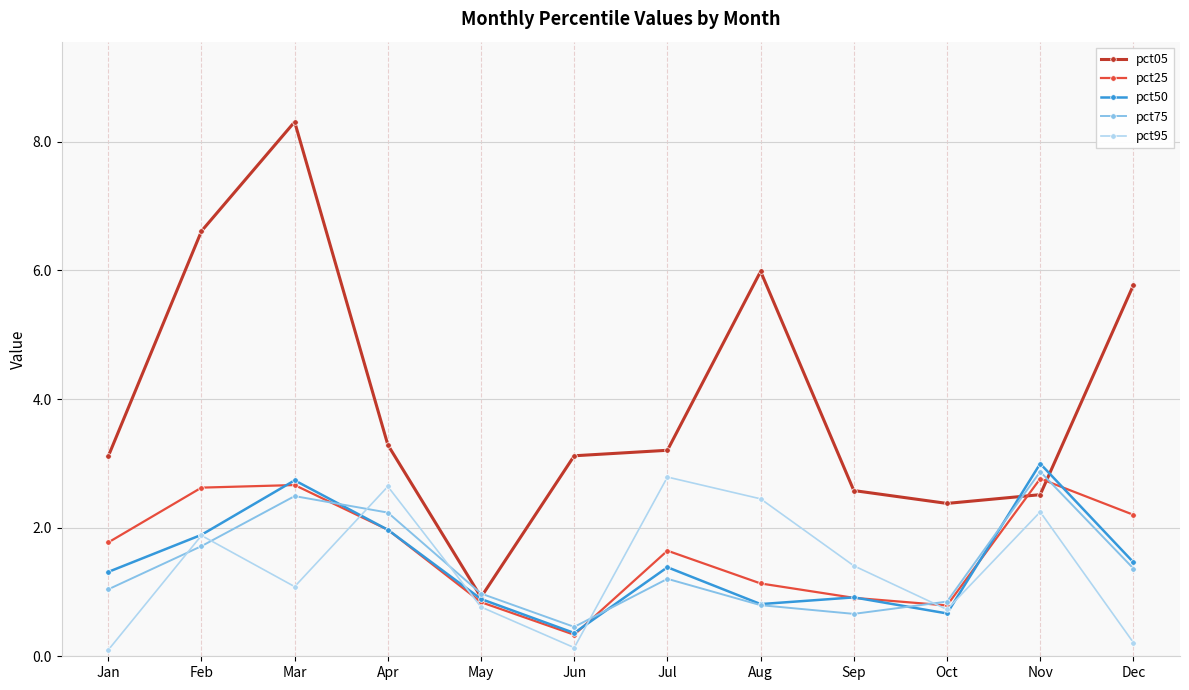

In pct25, how many points are lower than both neighbors (excluding endpoints)?

2